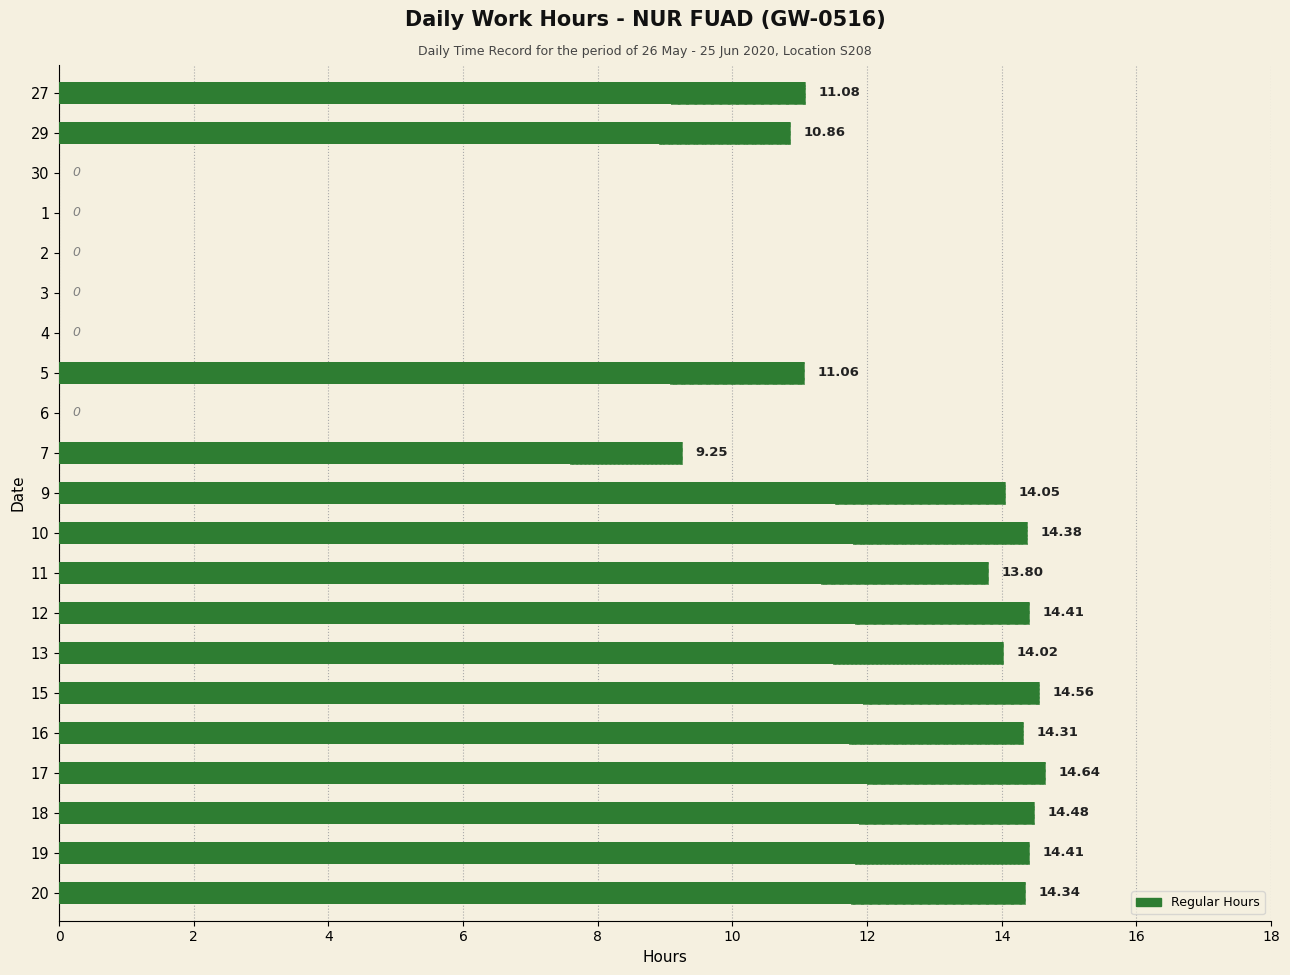

Between 13 and 27, which is larger?

13